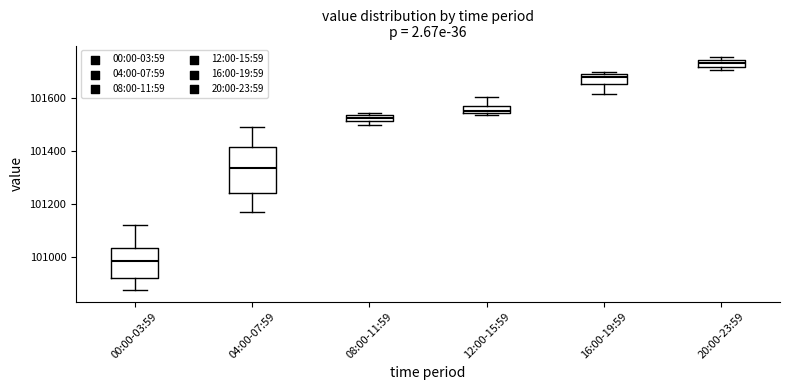

Comparing the boxes themselves (not the whiskers), which one is the tallest?

04:00-07:59